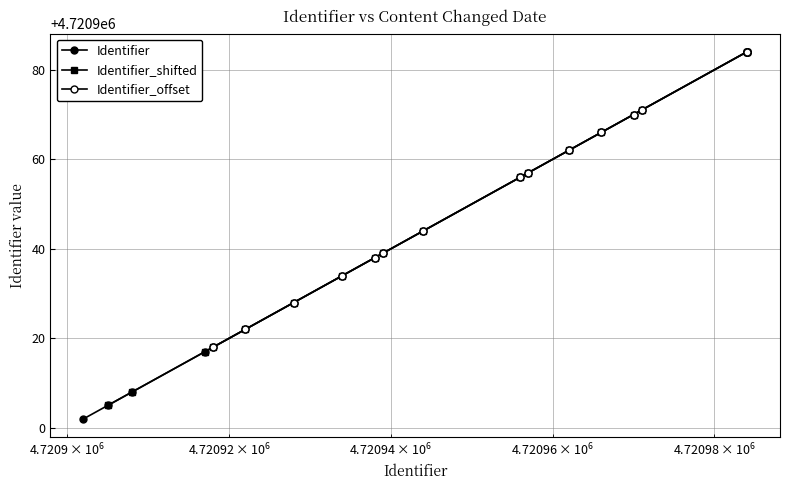

How many lines are shown in the chart?

3